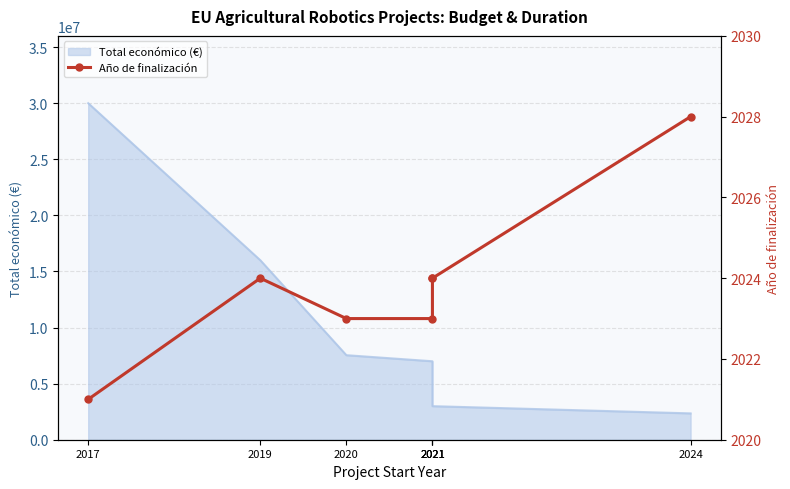

What is the value of the 1st point from the left?

2021